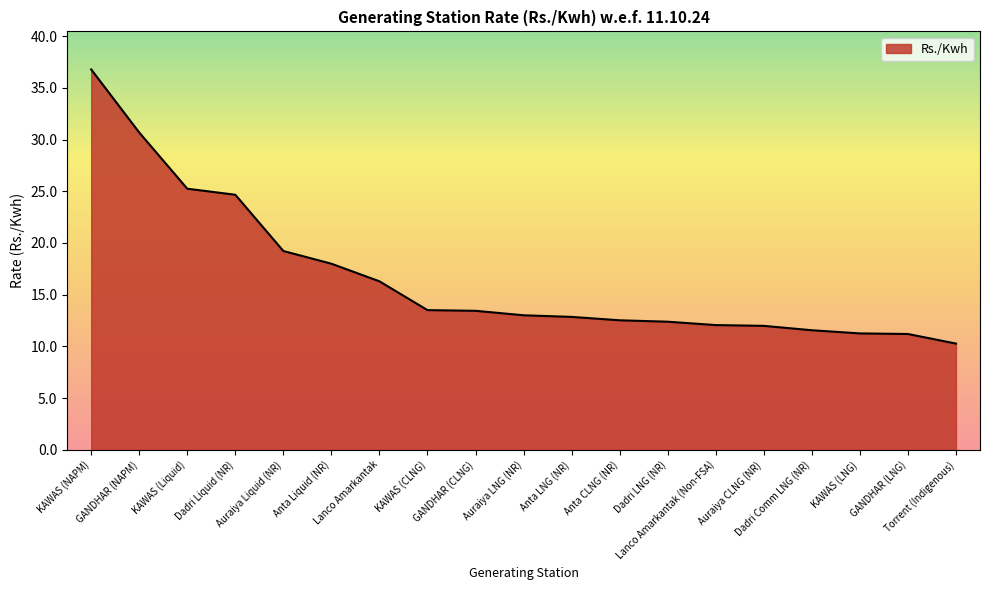

What is the change in value from Dadri Liquid (NR) to Torrent (Indigenous)?

-14.4